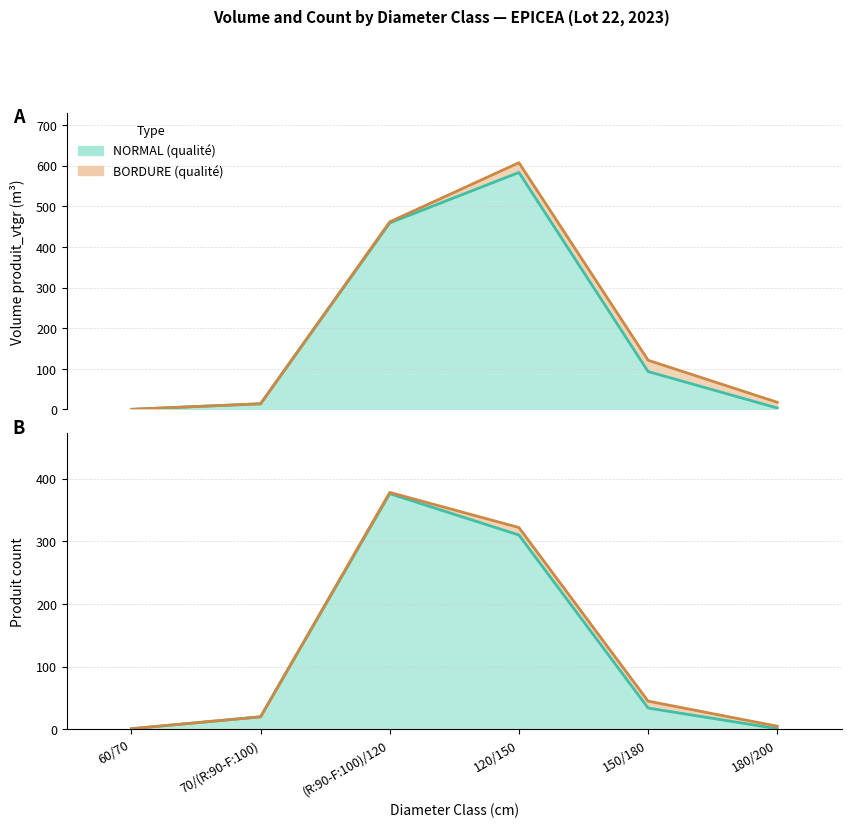

The produit_vtgr_NORMAL series shows 664.6 at (R:90-F:100)/120. True or false?

False